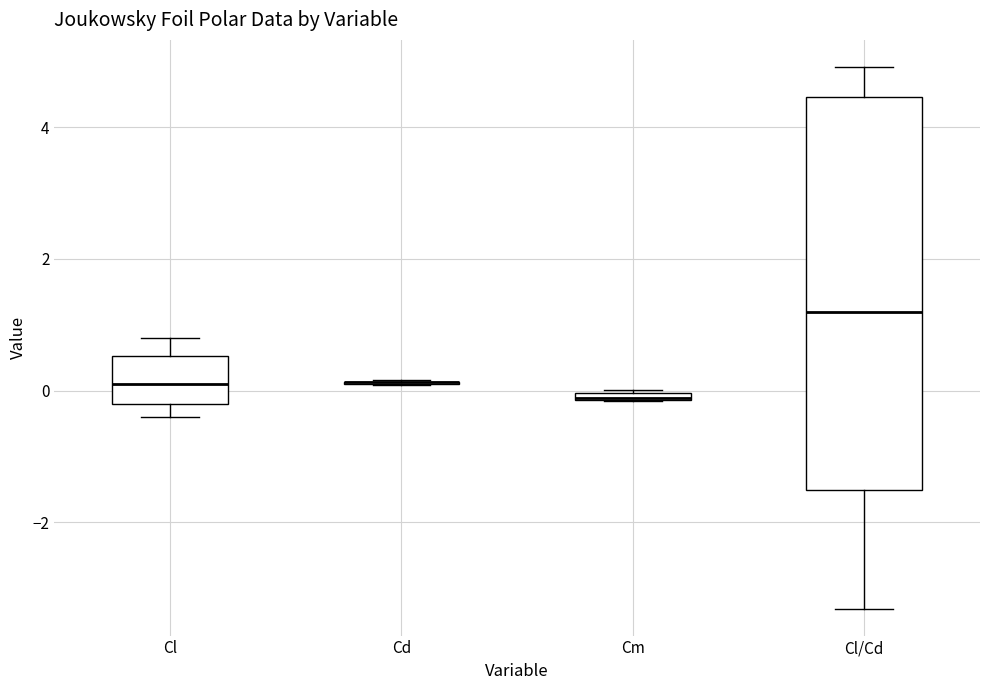

Which box is the tallest, from its lower edge to its upper edge?

Cl/Cd